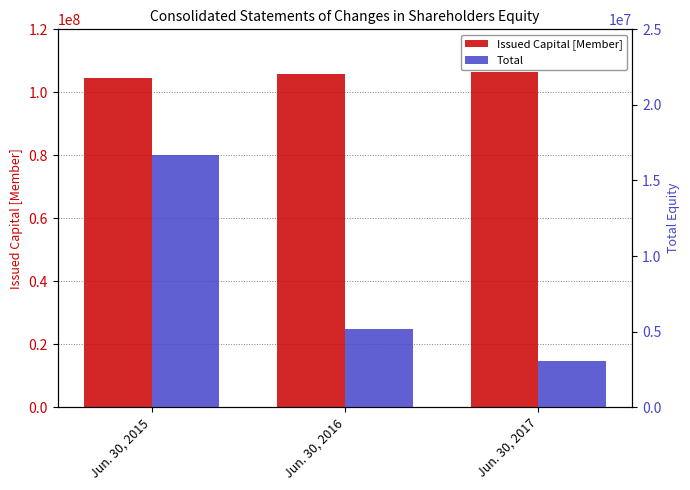

Rank the series by their maximum value, from lowest to highest.

Total, Issued Capital [Member]